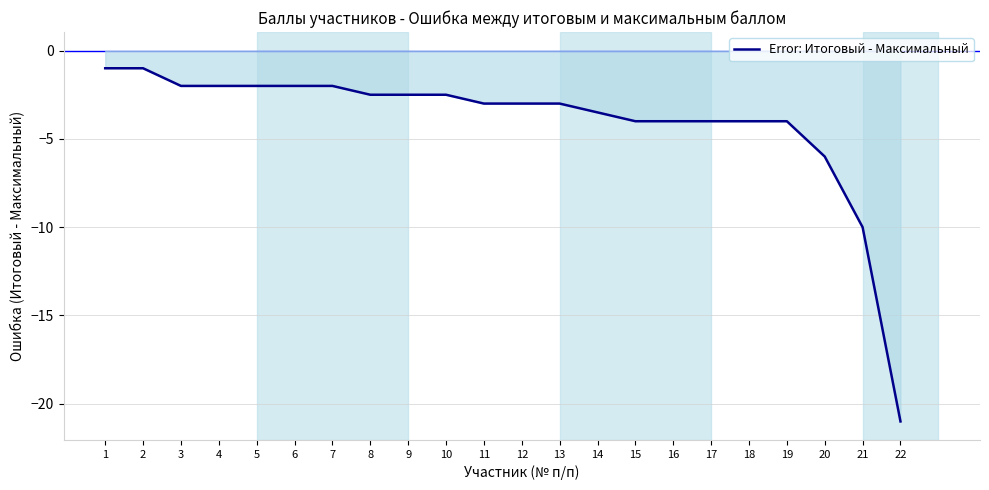

What is the sum of the values at 15 and 10?

-6.5